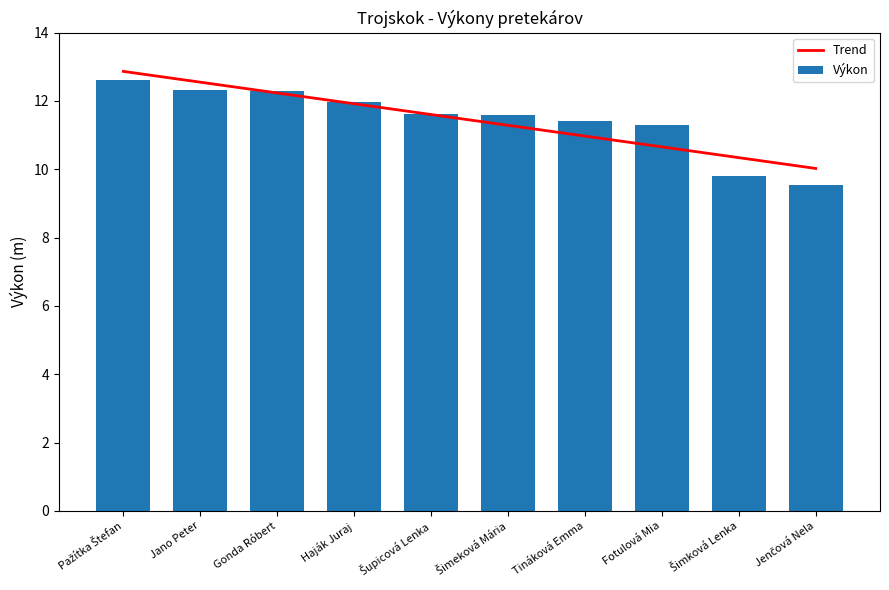

List the labels in order of value, smallest first.

Jenčová Nela, Šimková Lenka, Fotulová Mia, Tináková Emma, Šimeková Mária, Šupicová Lenka, Haják Juraj, Gonda Róbert, Jano Peter, Pažítka Štefan